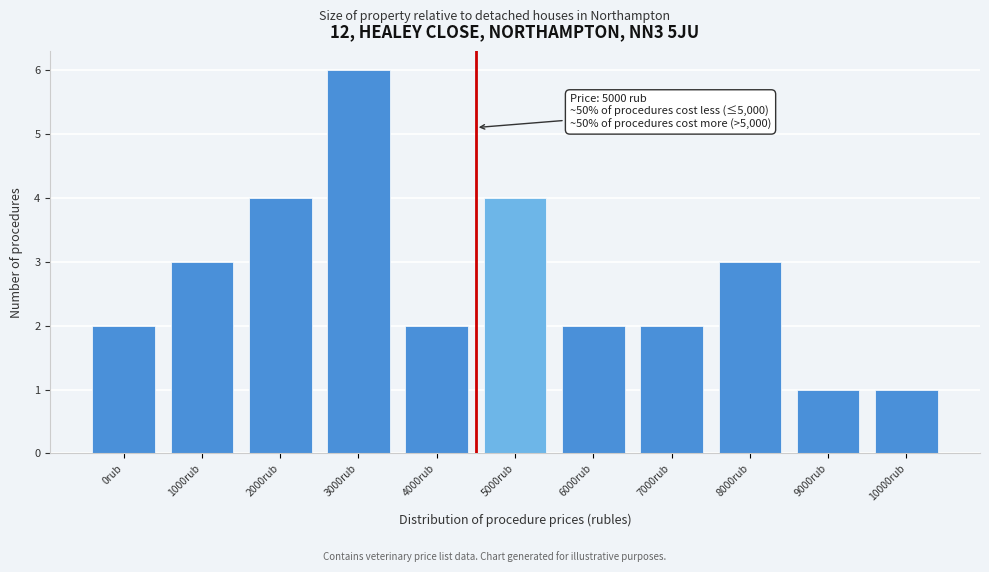

Reading right to left, list all the values displayed in this chart.

1	1	3	2	2	4	2	6	4	3	2